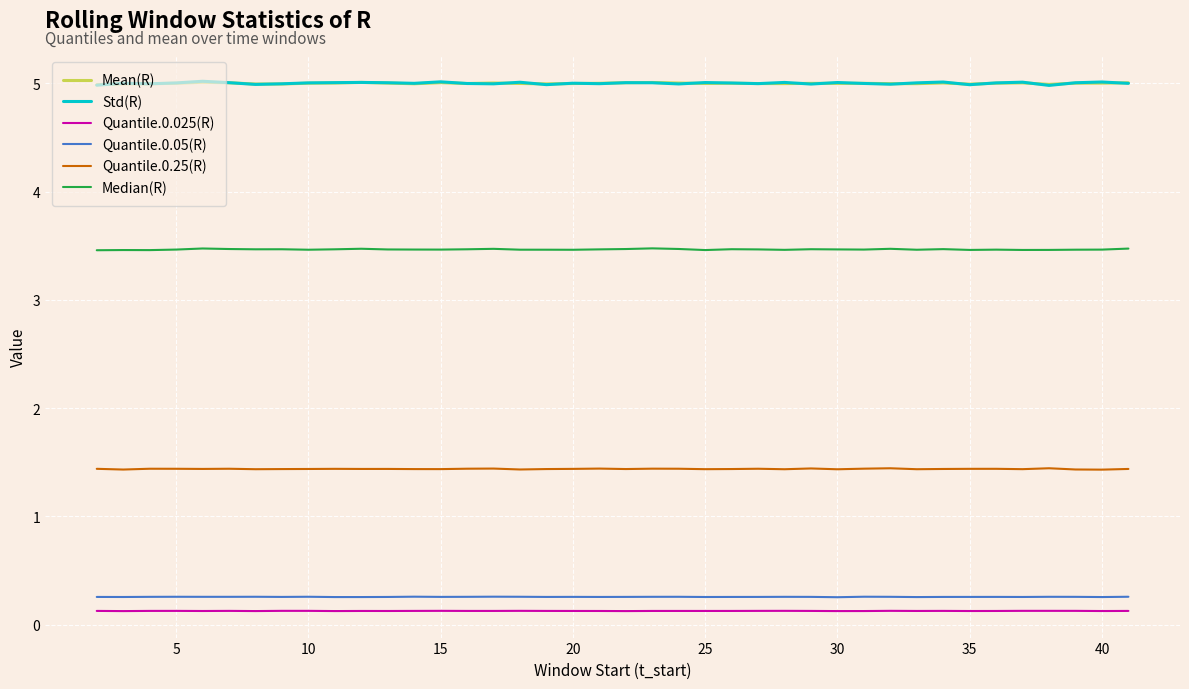

True or false: Quantile.0.025(R) and Std(R) intersect in this chart.

False